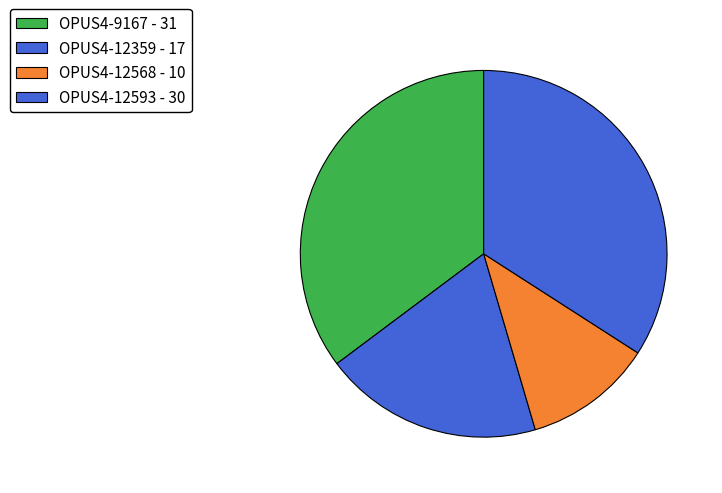

Combined, what portion of the pie is OPUS4-9167 and OPUS4-12568?

46.6%